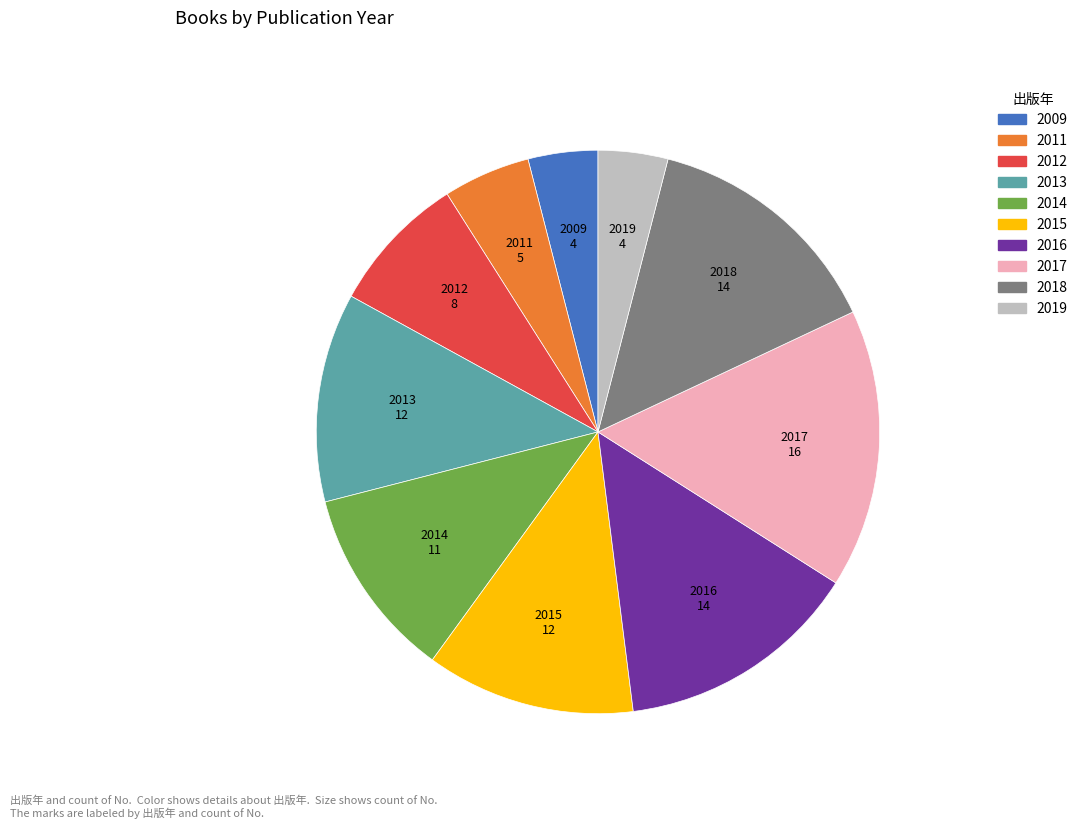

Between 2017 and 2018, which is larger?

2017